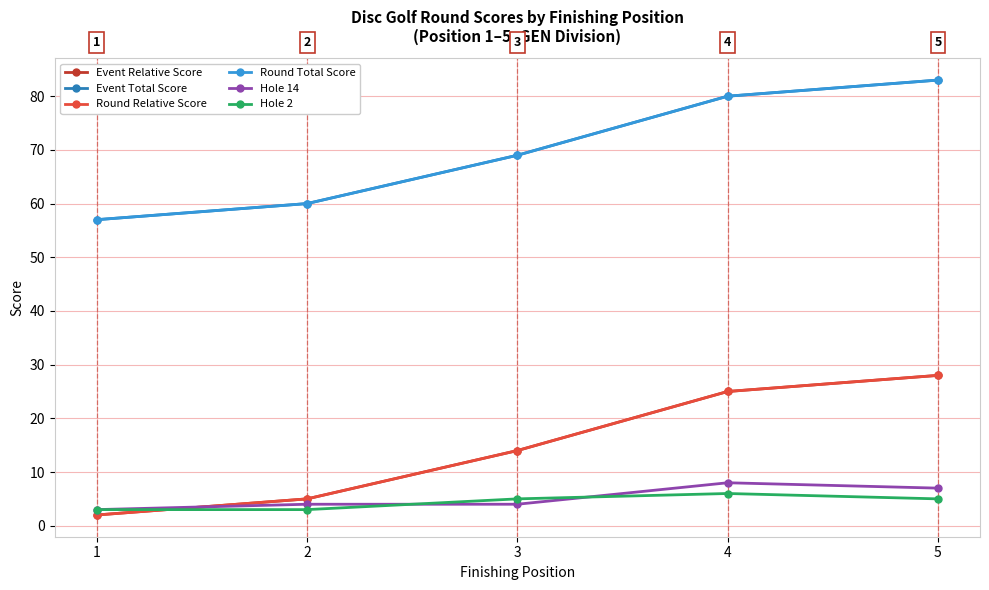

How many data points in Event Total Score are above 69?

2